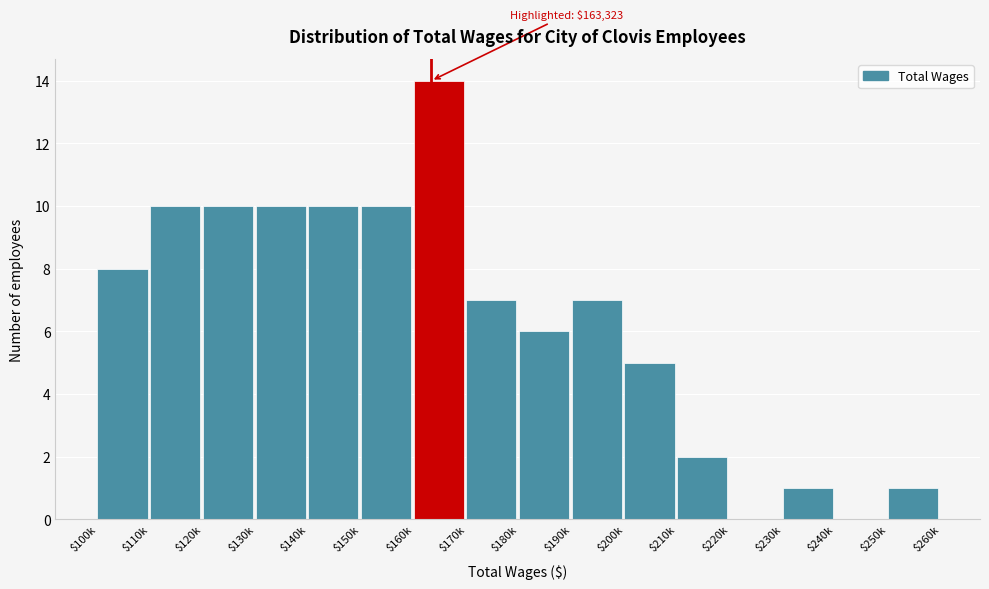

Which label corresponds to the largest value in the chart?

$160k